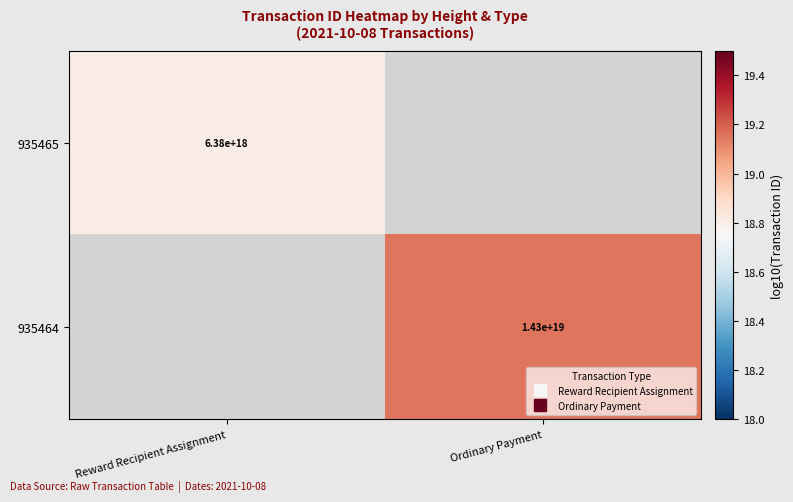

Which category has the highest value in the 935465 series?

Reward Recipient Assignment